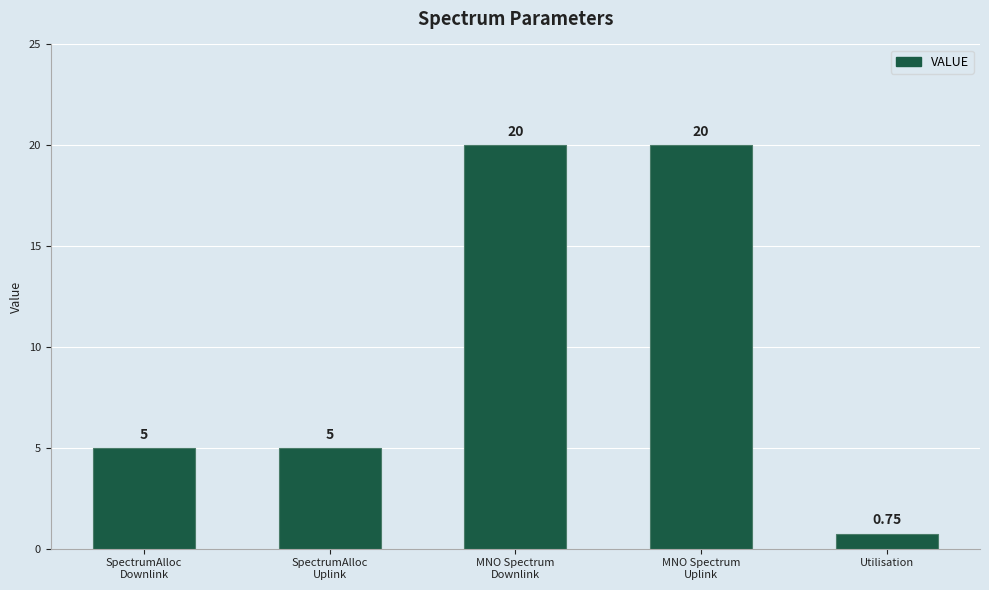

How many values are below 5?

1